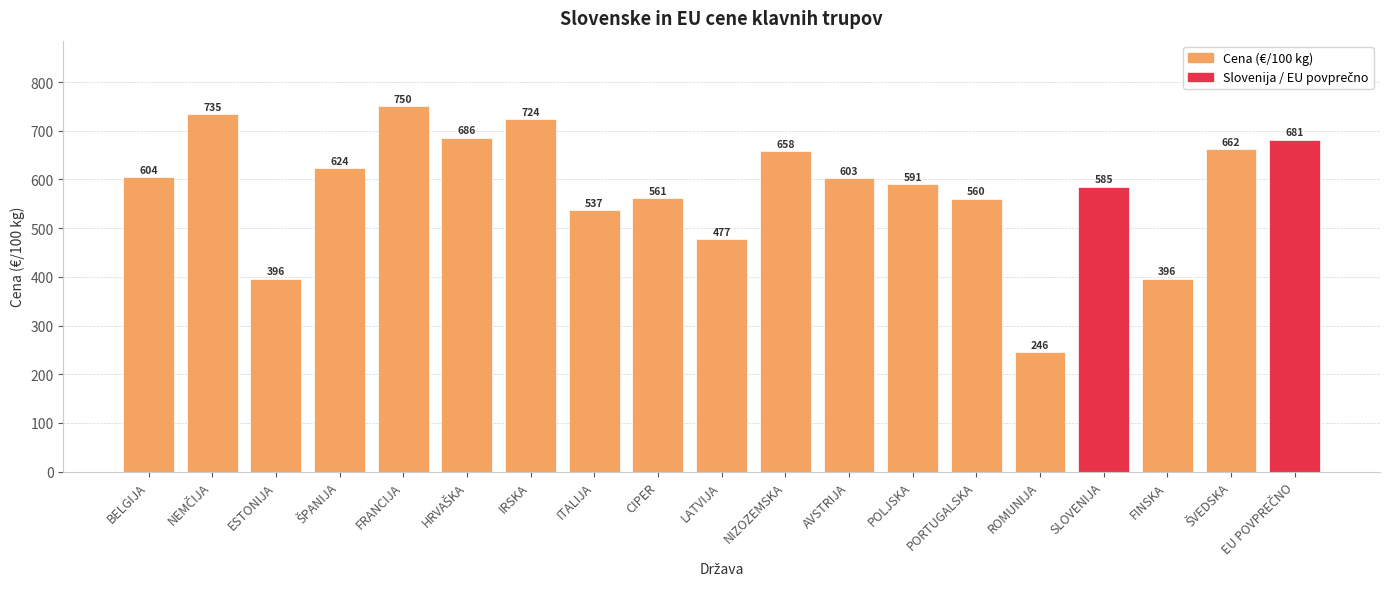

What is the average value?

582.9